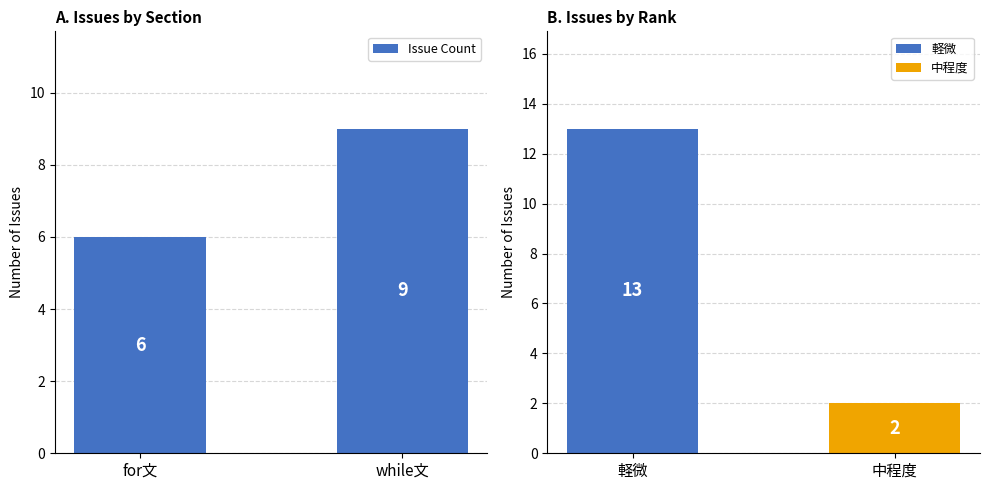

The value at while文 is 9. True or false?

True